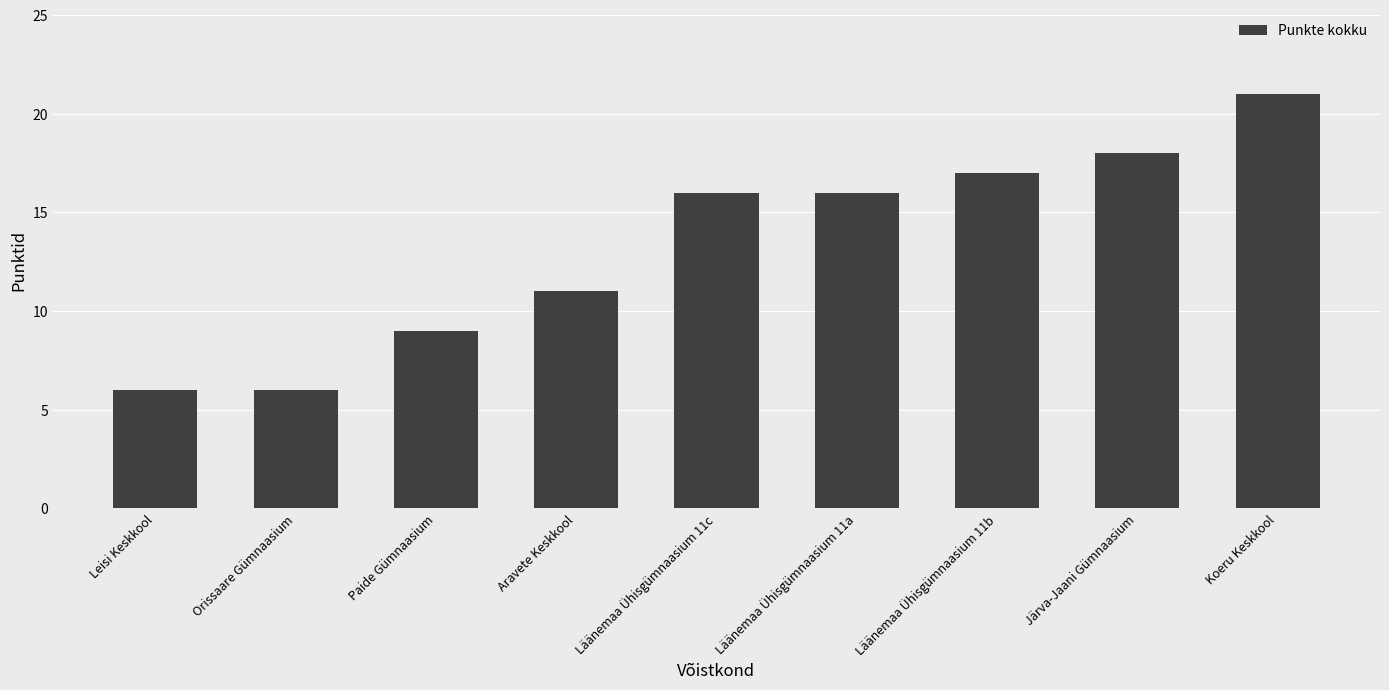

Approximately how many times larger is the value at Leisi Keskkool compared to Läänemaa Ühisgümnaasium 11b?

0.4